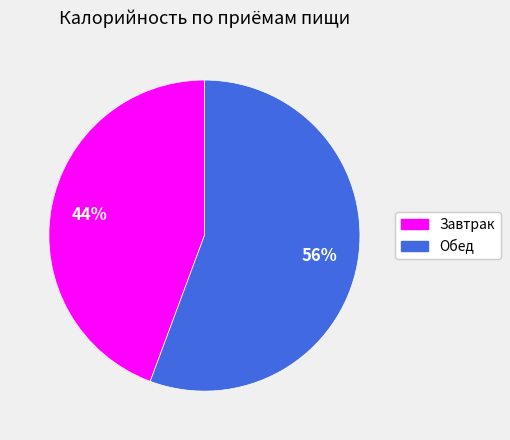

Does any single category account for the majority?

Yes